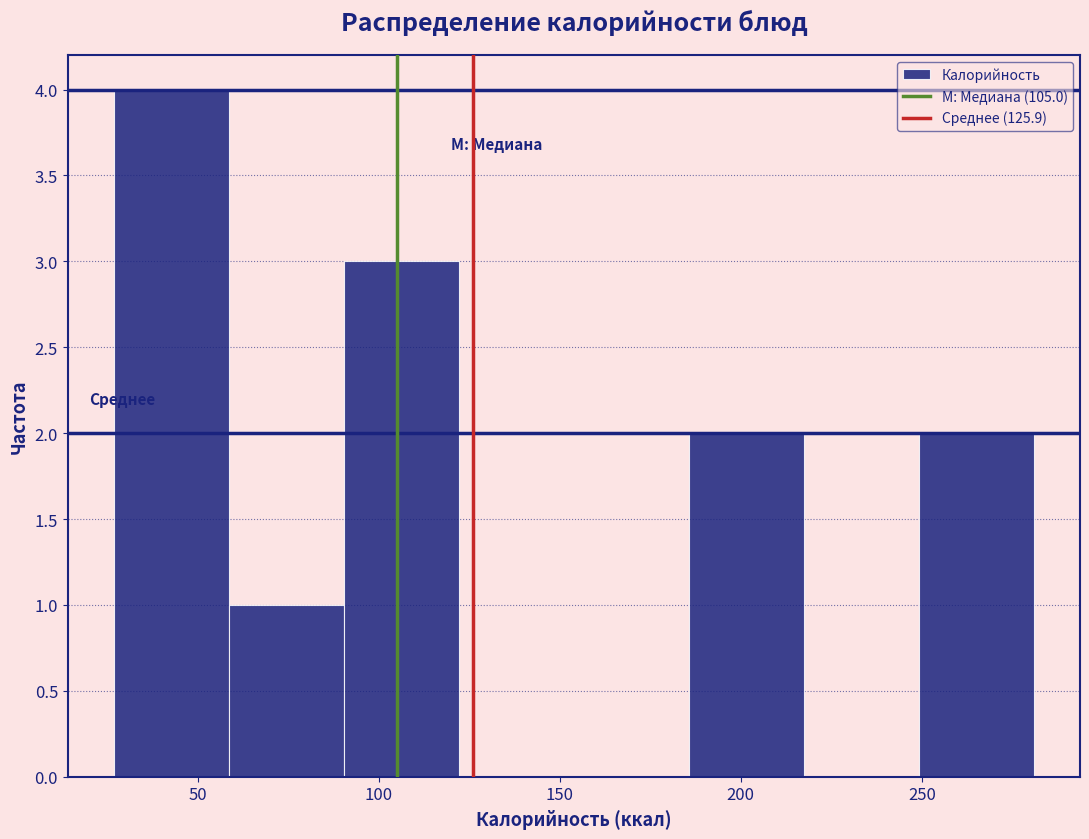

How tall is the bar that spans 250 to 280 on the x-axis? Neither the bar edges nor the heights are printed on the chart, so give them approximately, as read against the axes.

2